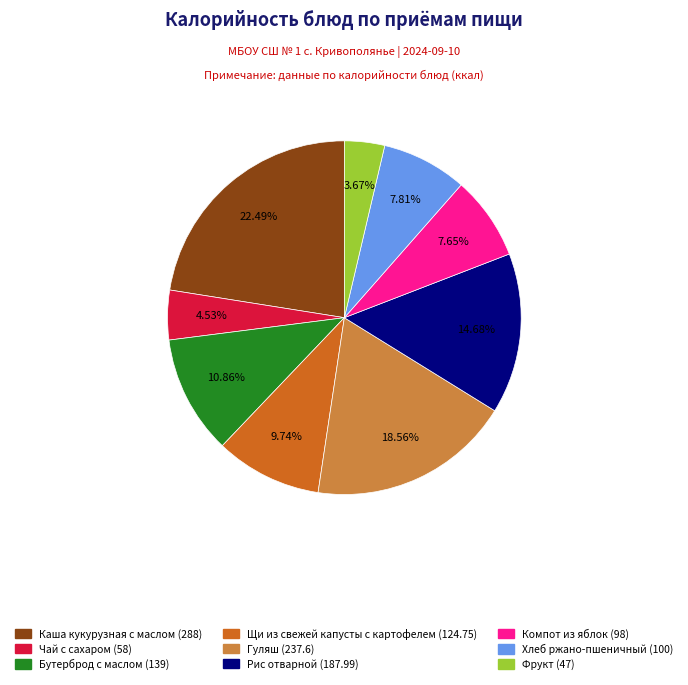

What is the smallest slice in the pie chart?

Фрукт